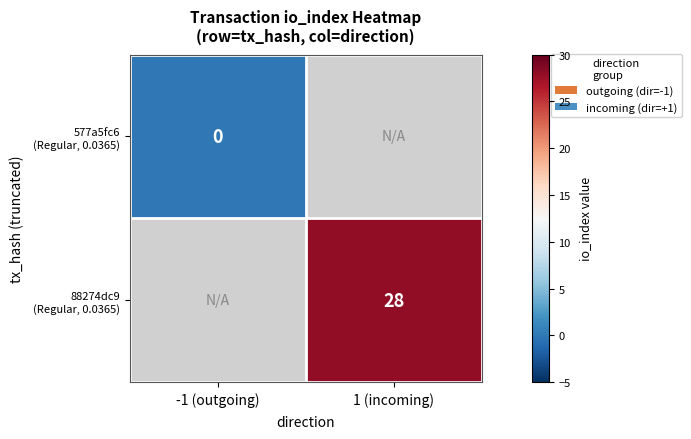

Between -1 (outgoing) and 1 (incoming), which is larger?

1 (incoming)